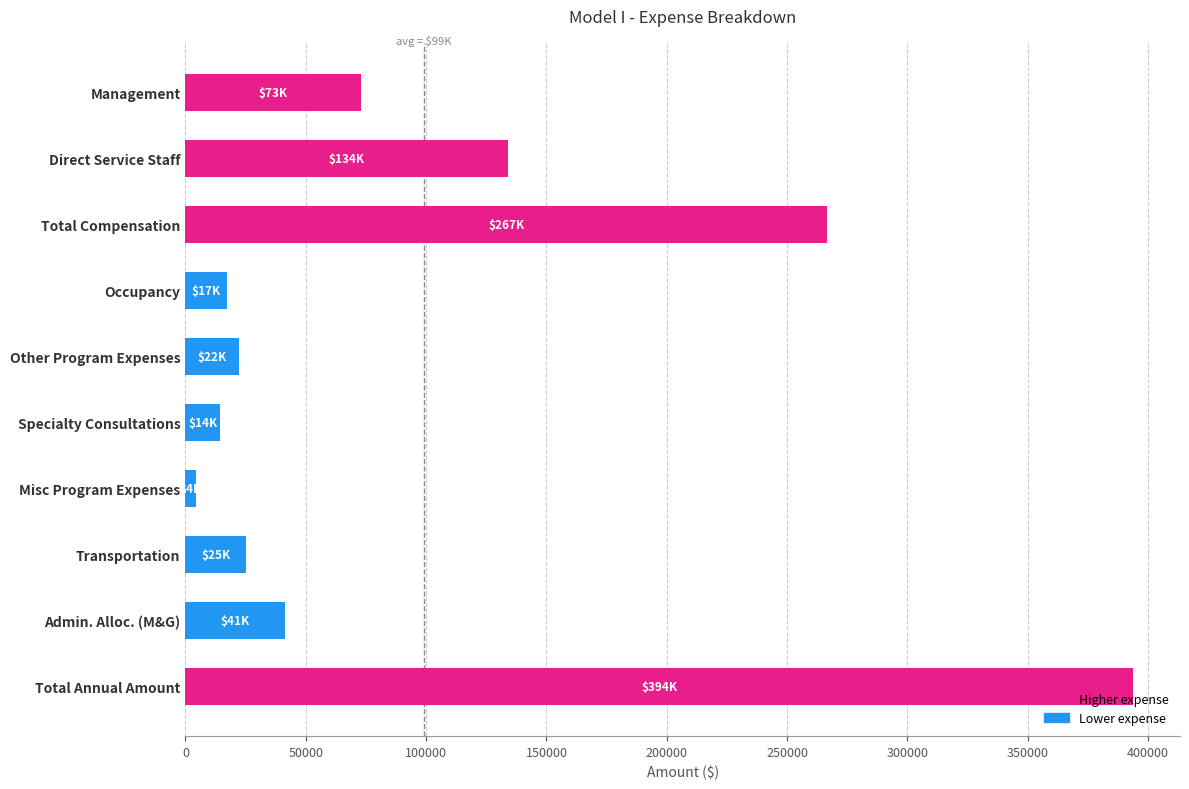

The chart shows a value of 10643.9 at Transportation. True or false?

False